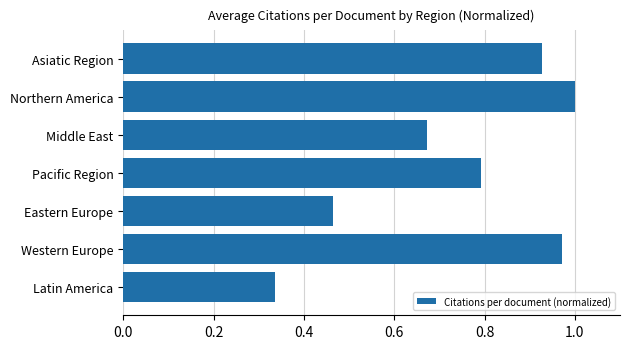

What is the sum of all values?

5.2